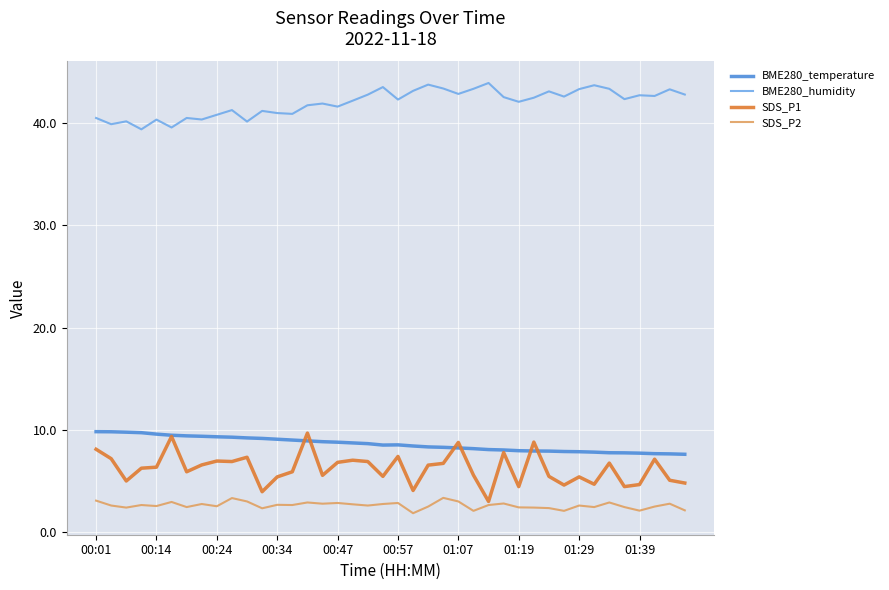

Which series has the largest range (max minus min)?

SDS_P1